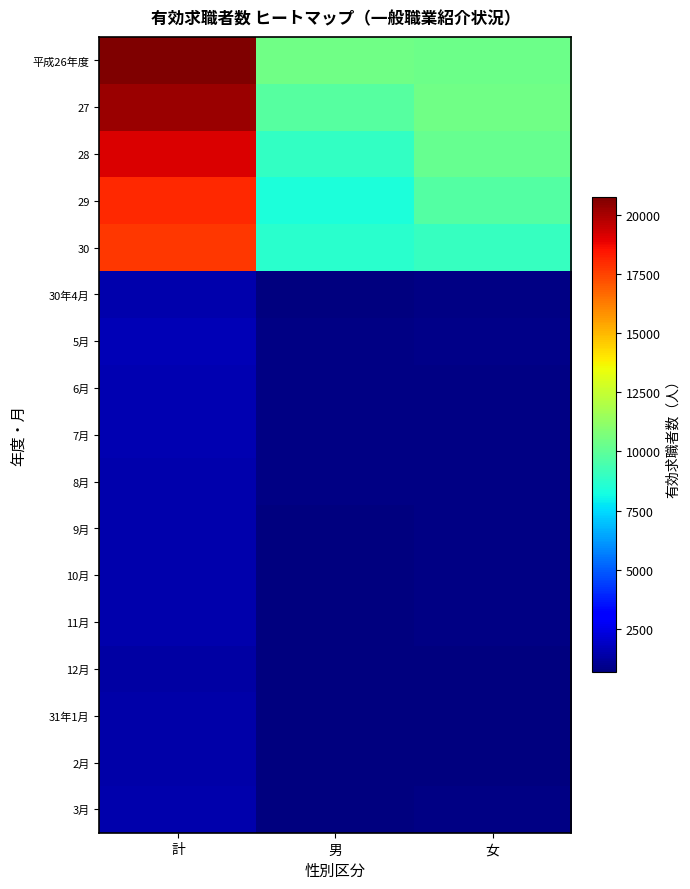

Which has a higher value, 計 or 女?

計